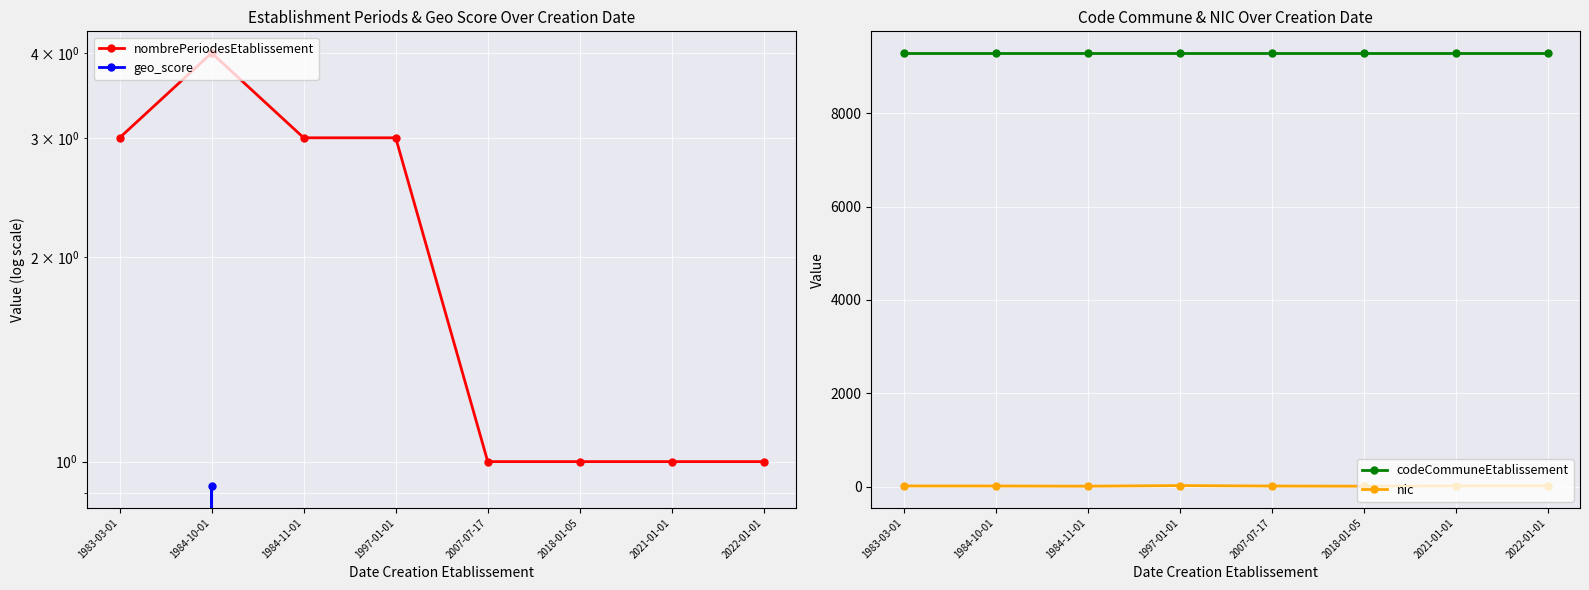

True or false: nombrePeriodesEtablissement and codeCommuneEtablissement cross at least once.

False